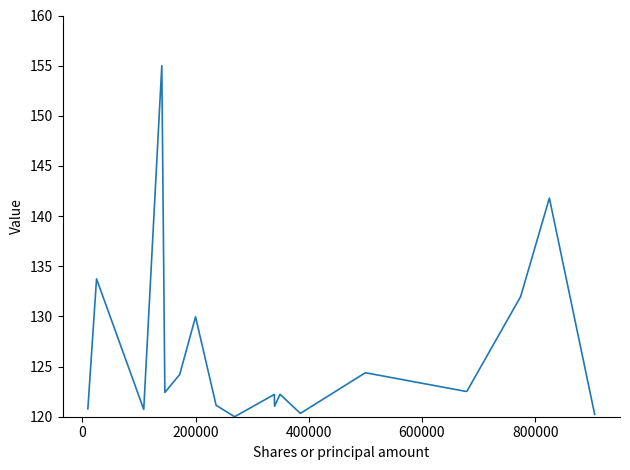

What is the difference between the maximum and minimum values?

35.0